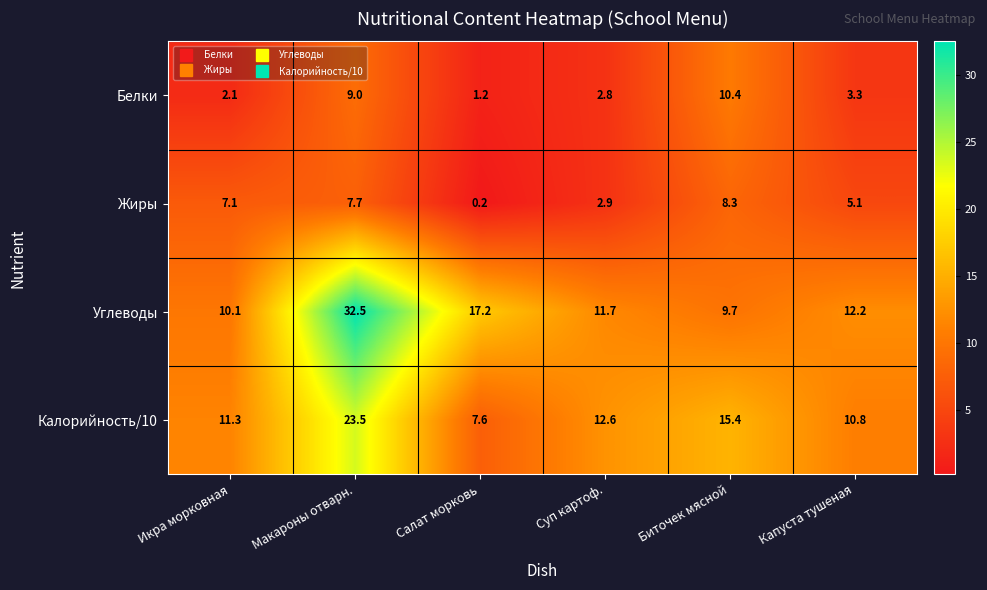

True or false: Белки has a value of 3.3 at Капуста тушеная.

True